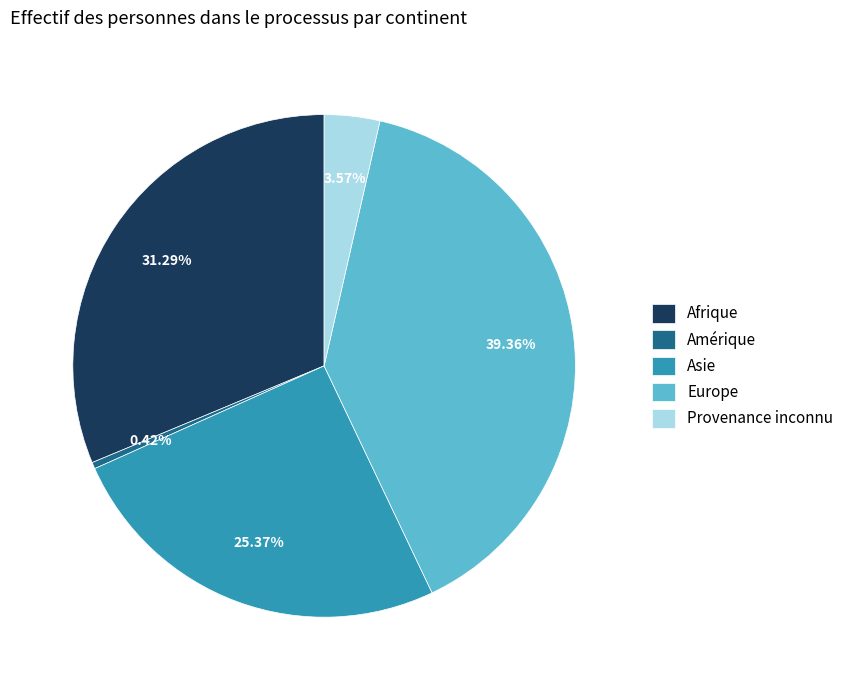

Which has a higher value, Afrique or Amérique?

Afrique